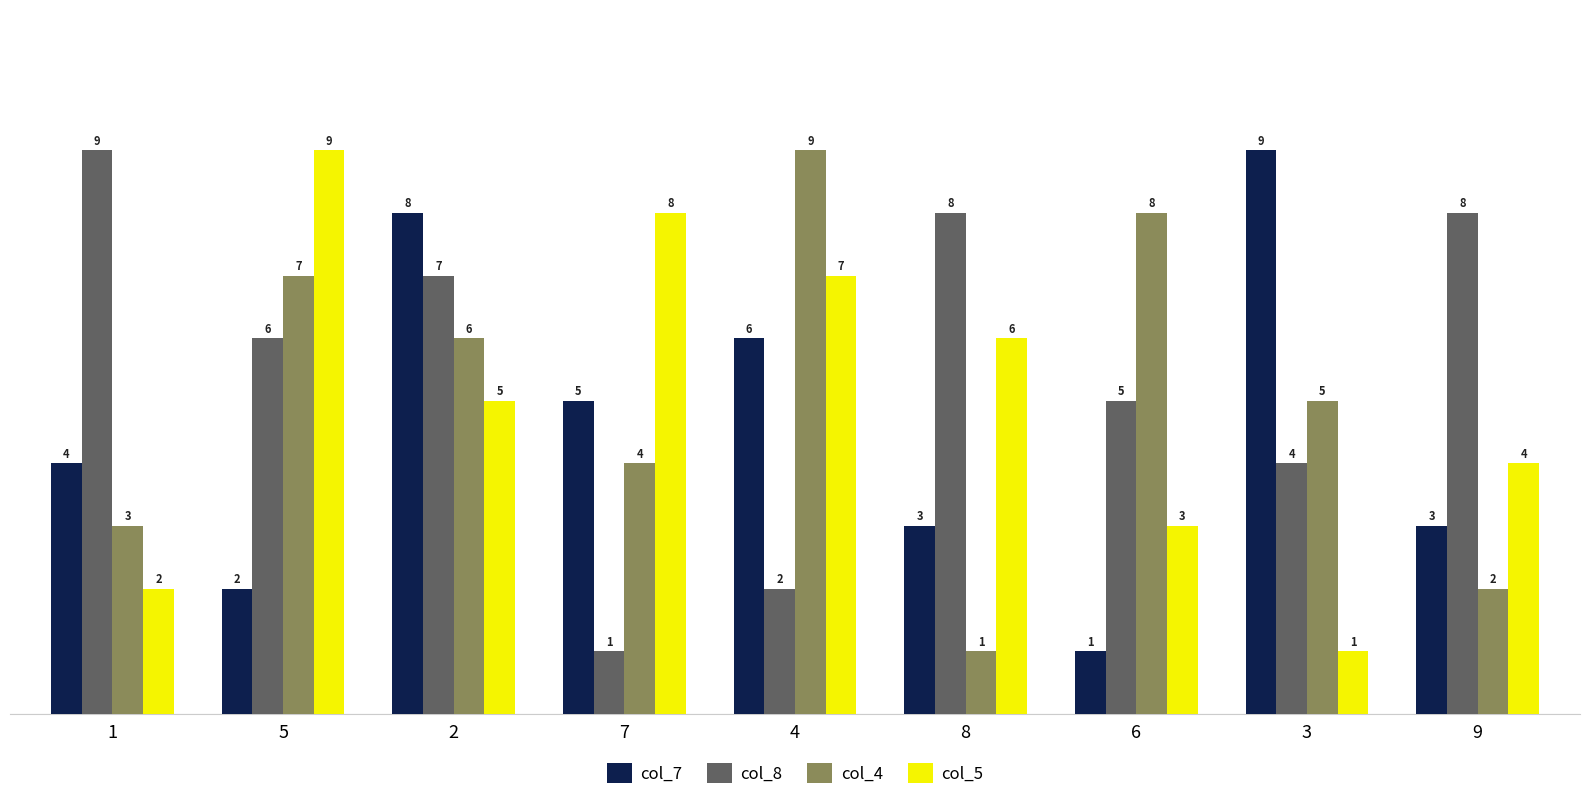

What is the label of the 7th bar from the left?

6